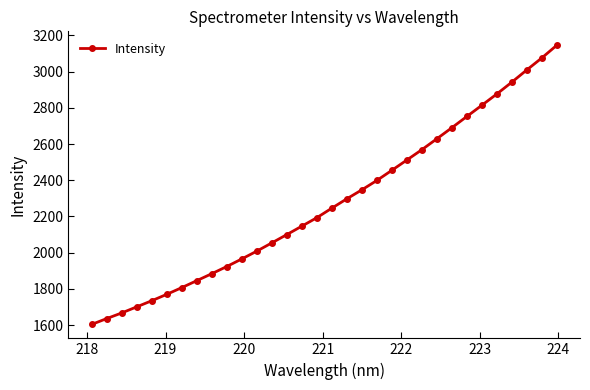

What is the value of the 18th point from the left?

2297.5